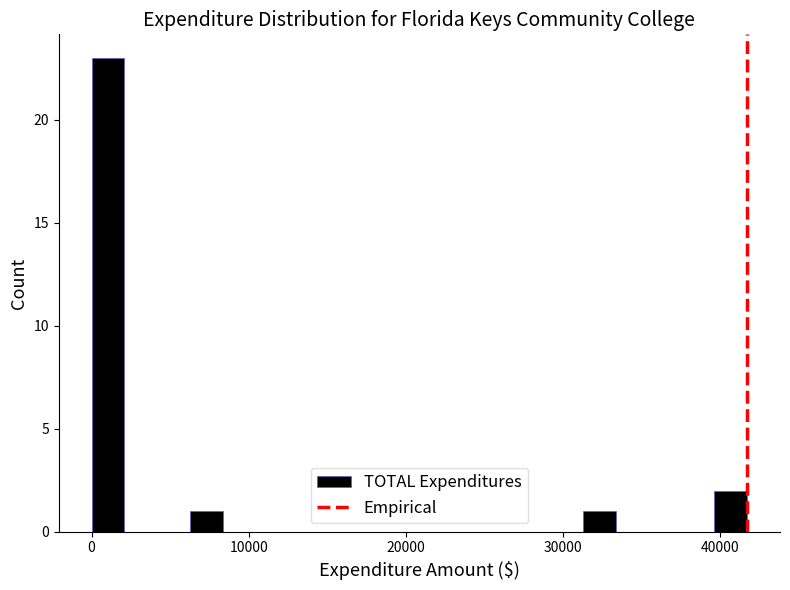

Read against the x-axis, roughly where is the centre of the tallest bar?

1000